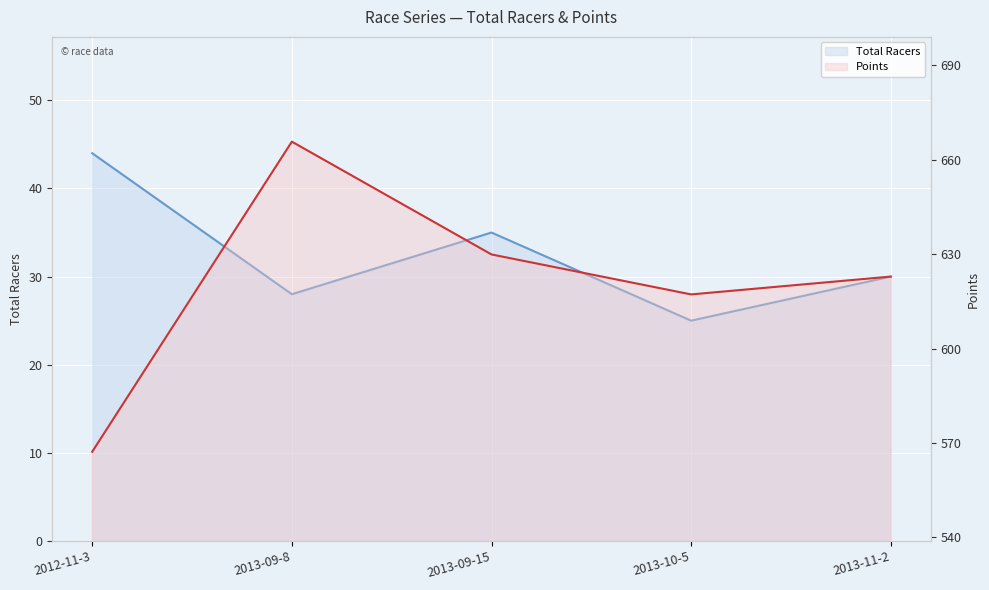

True or false: Points and Total Racers cross at least once.

False